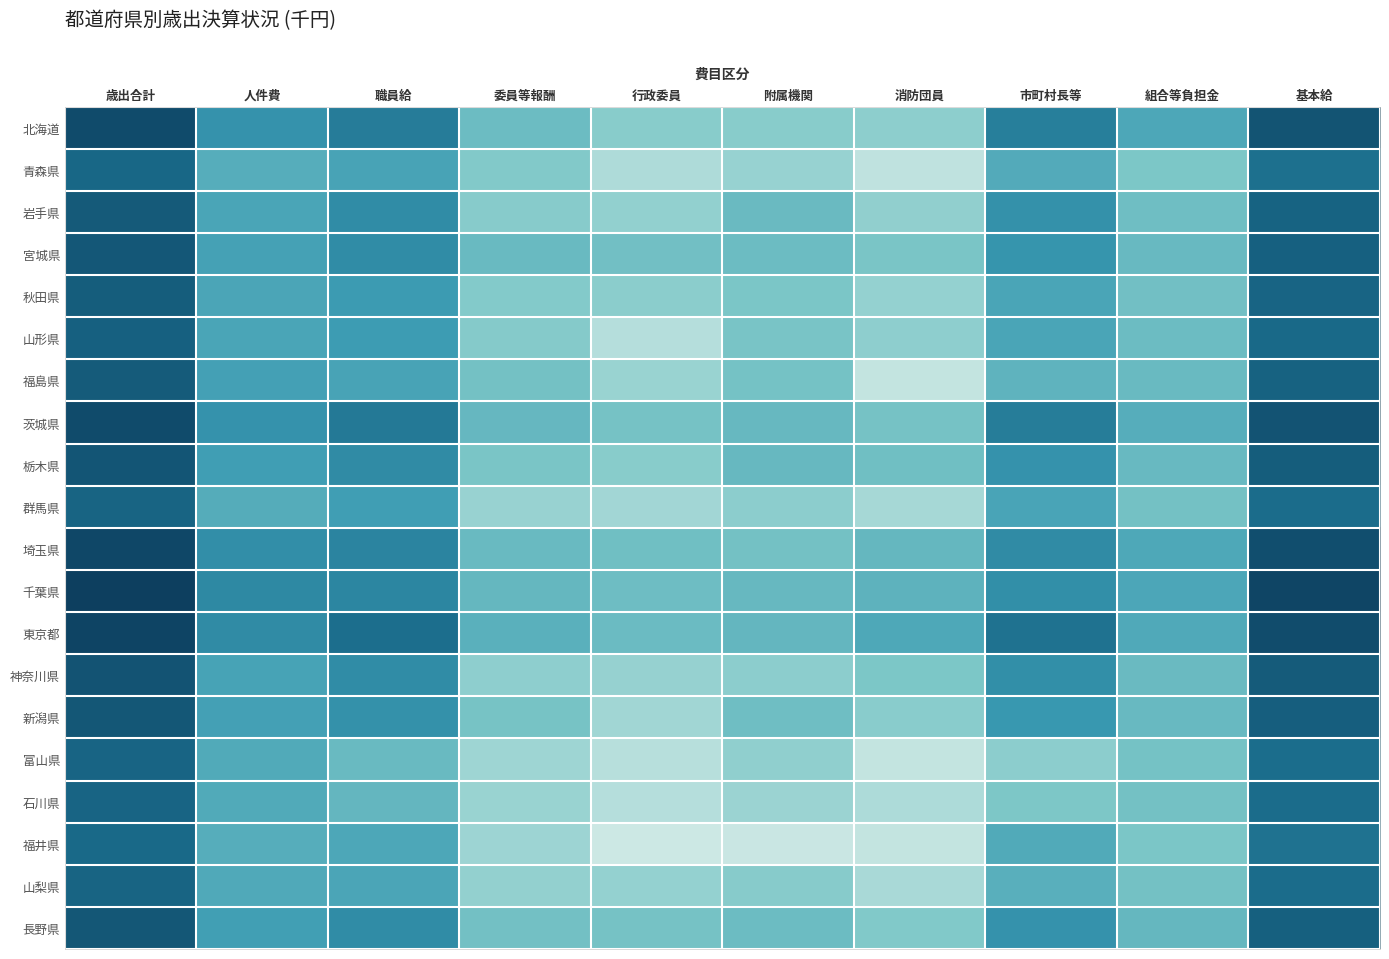

Which series has the largest range (max minus min)?

福島県